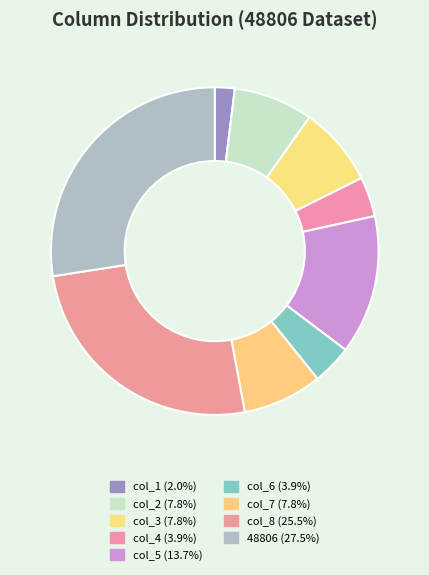

Which slice is the smallest?

col_1